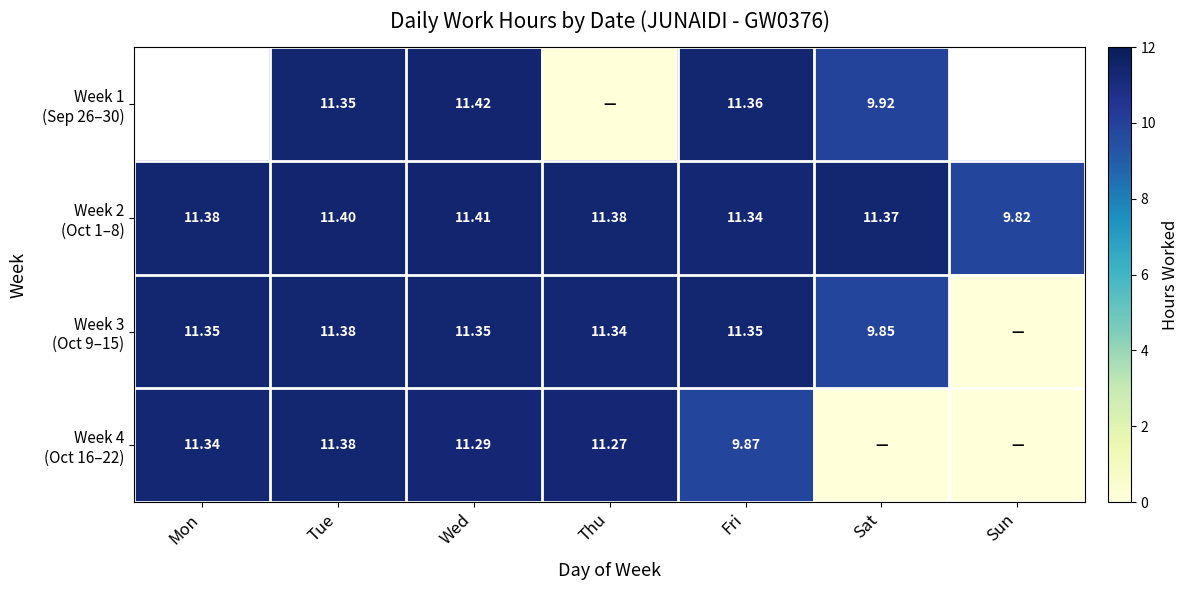

How many data points does each series have?

7